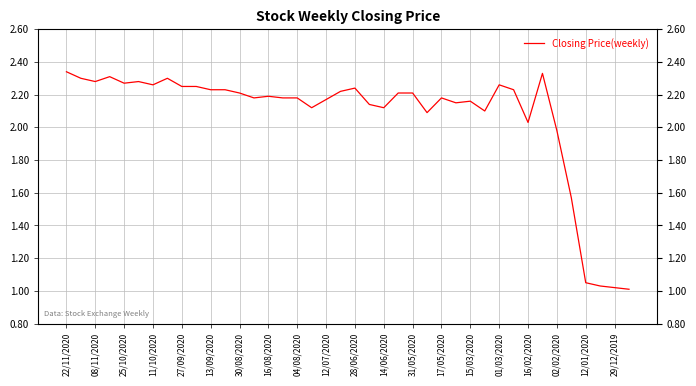

How many interior local valleys (lower than both neighbors) does the data have?

10